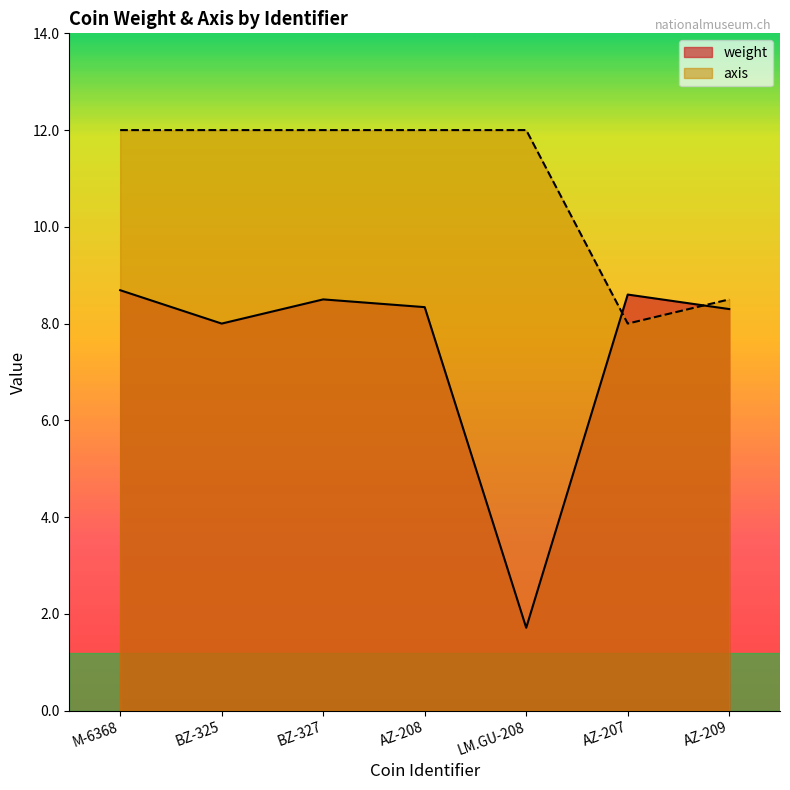

Rank the series at AZ-209 from lowest to highest value.

weight, axis